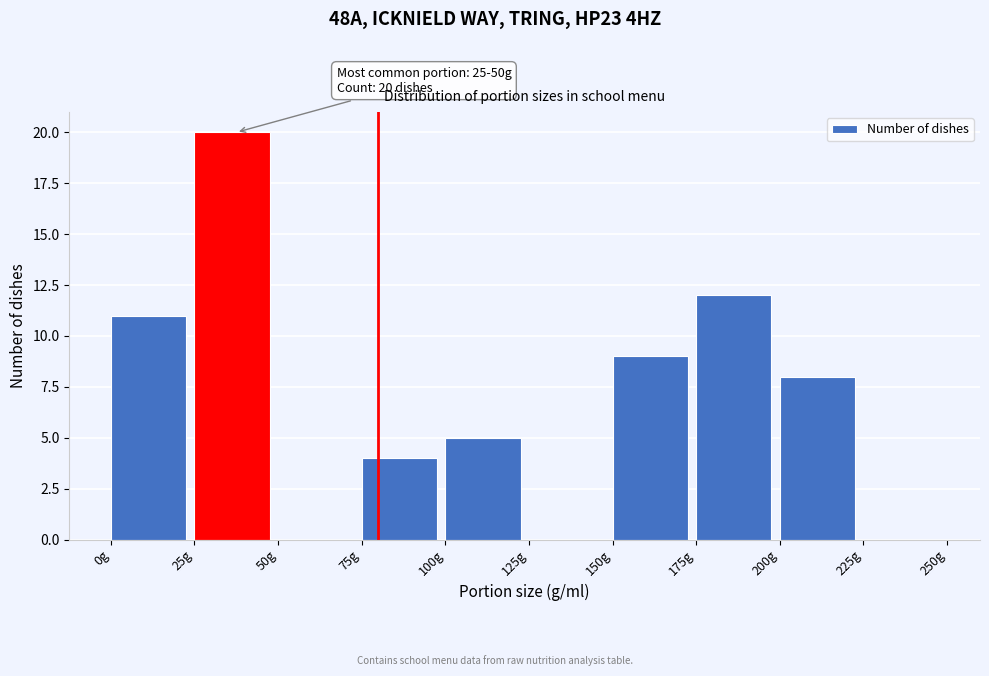

Over which range of the x-axis is the bar tallest?

25 to 50